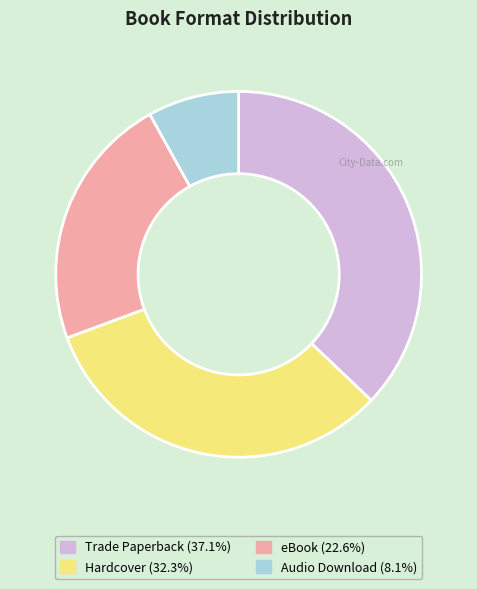

Count the number of slices in the pie.

4